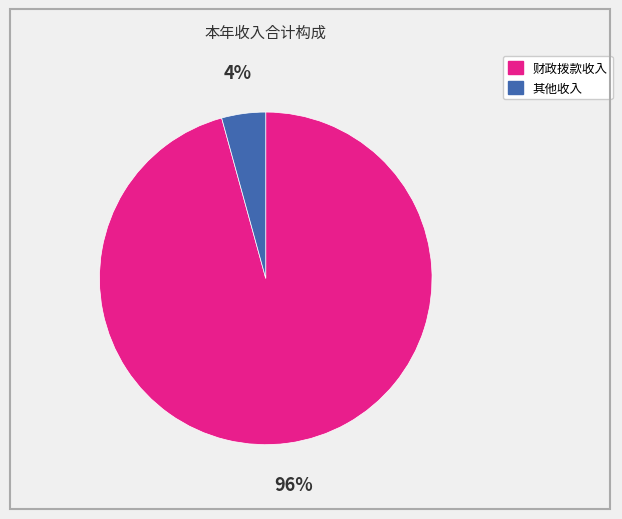

Is there a majority slice in this chart?

Yes